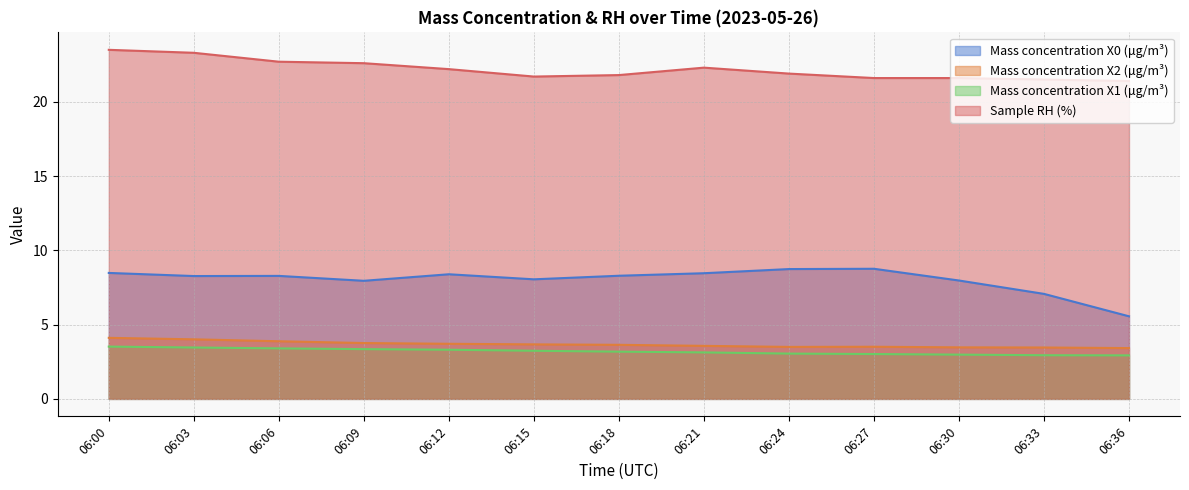

True or false: Mass concentration X0 (μg/m³) and Mass concentration X1 (μg/m³) intersect in this chart.

False